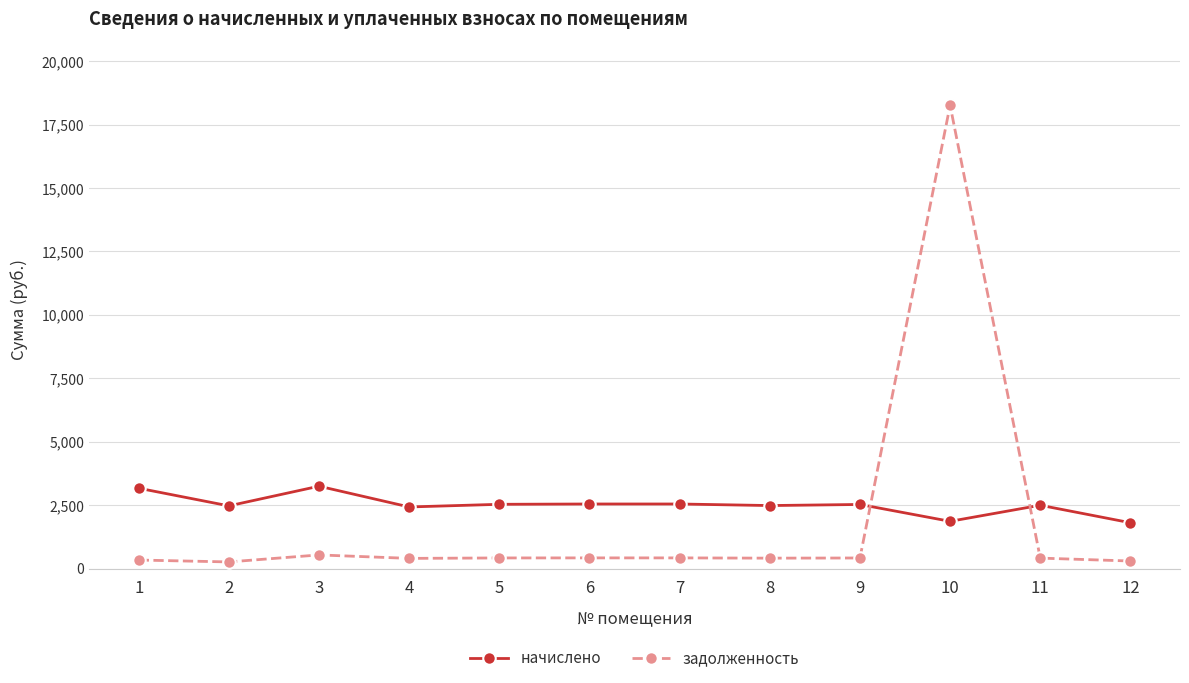

List the series in order of their overall mean, lowest first.

задолженность, начислено